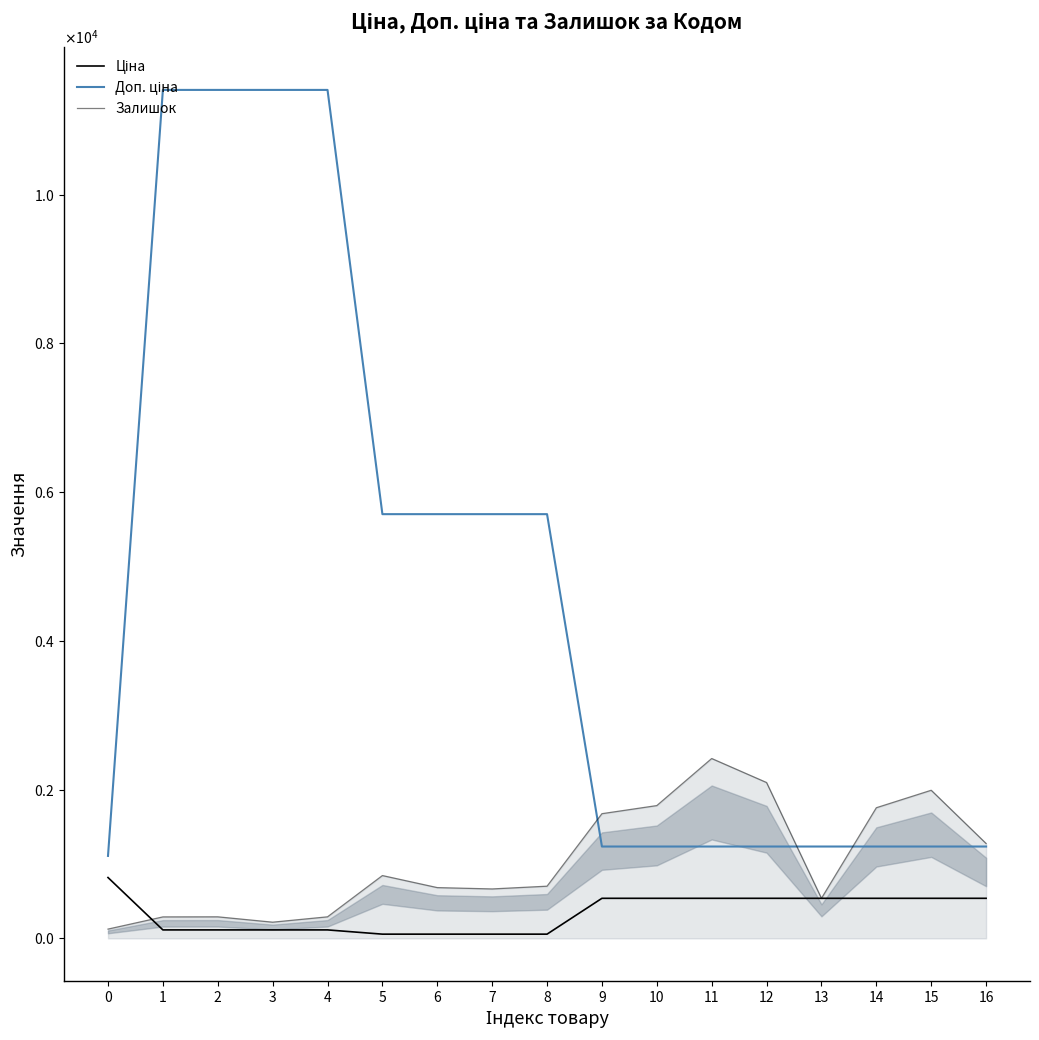

Is it true that Залишок equals 218.0 at 3?

True